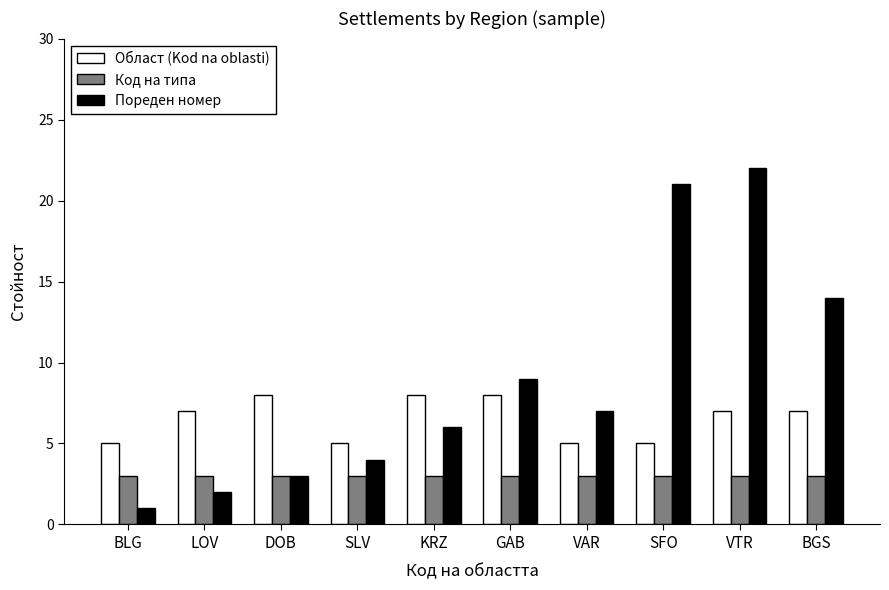

How many categories are shown in the chart?

10